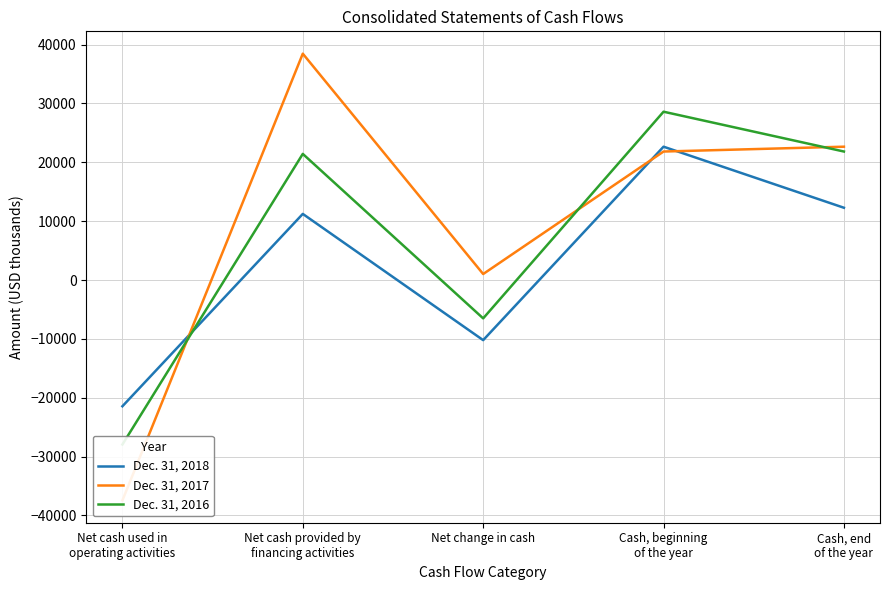

How many intersections are there between Dec. 31, 2018 and Dec. 31, 2017?

3